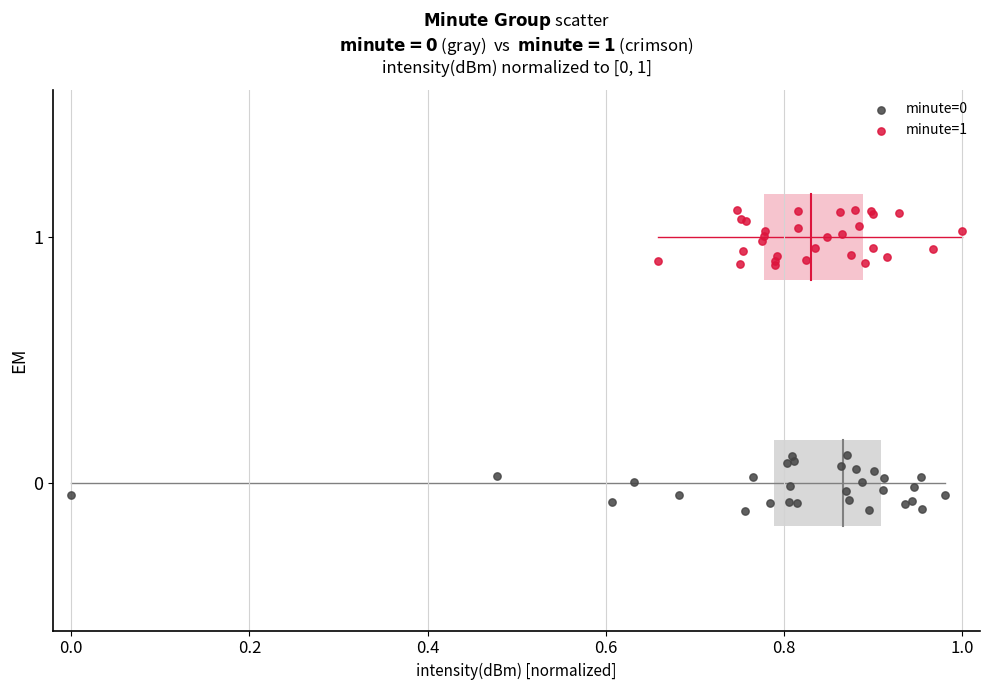

Which series contains the highest Y value?

minute=1